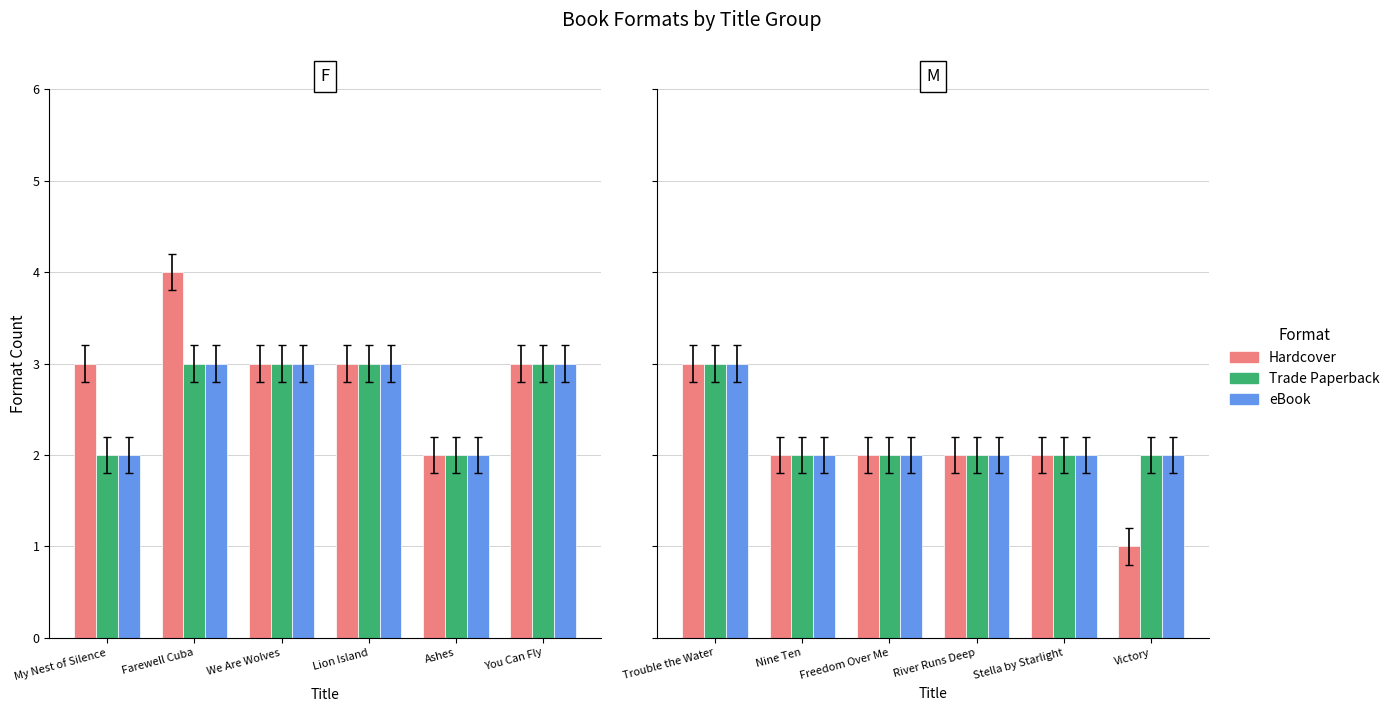

What position from the left is River Runs Deep?

4